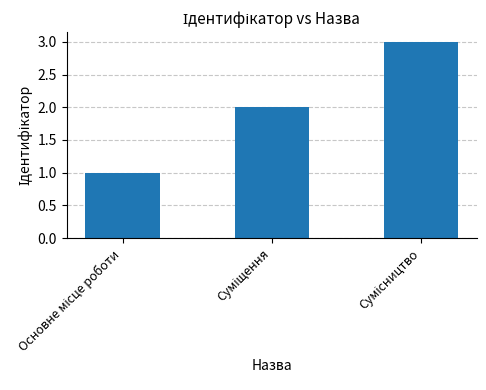

Count the number of data series in this chart.

1